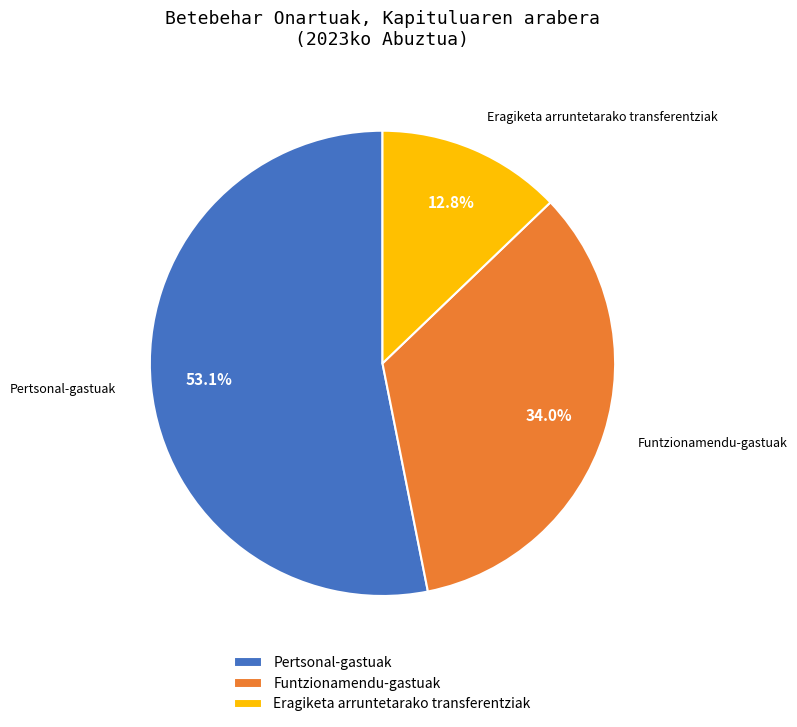

To the nearest percent, what is the average slice percentage?

33%